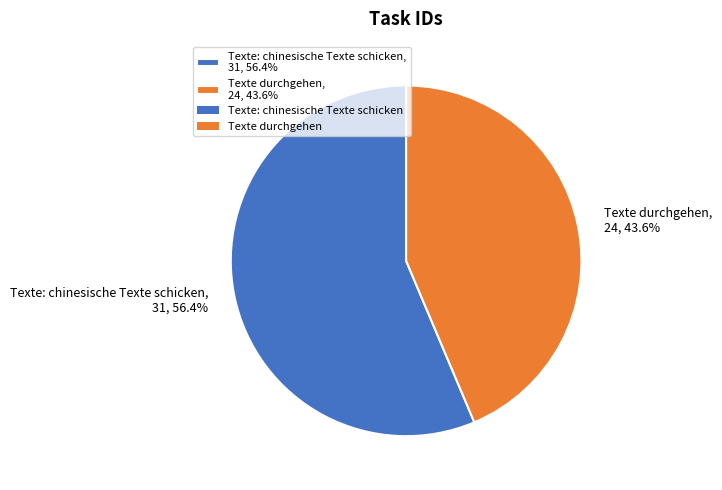

Which has a higher value, Texte durchgehen or Texte: chinesische Texte schicken?

Texte: chinesische Texte schicken